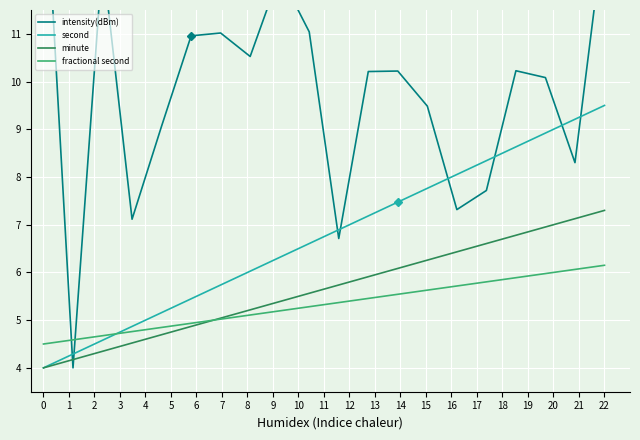

What is the maximum value for minute?

7.3